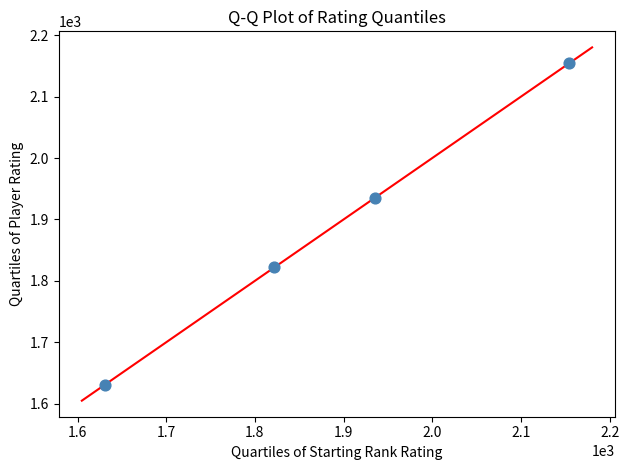

What is the average X value?

1886